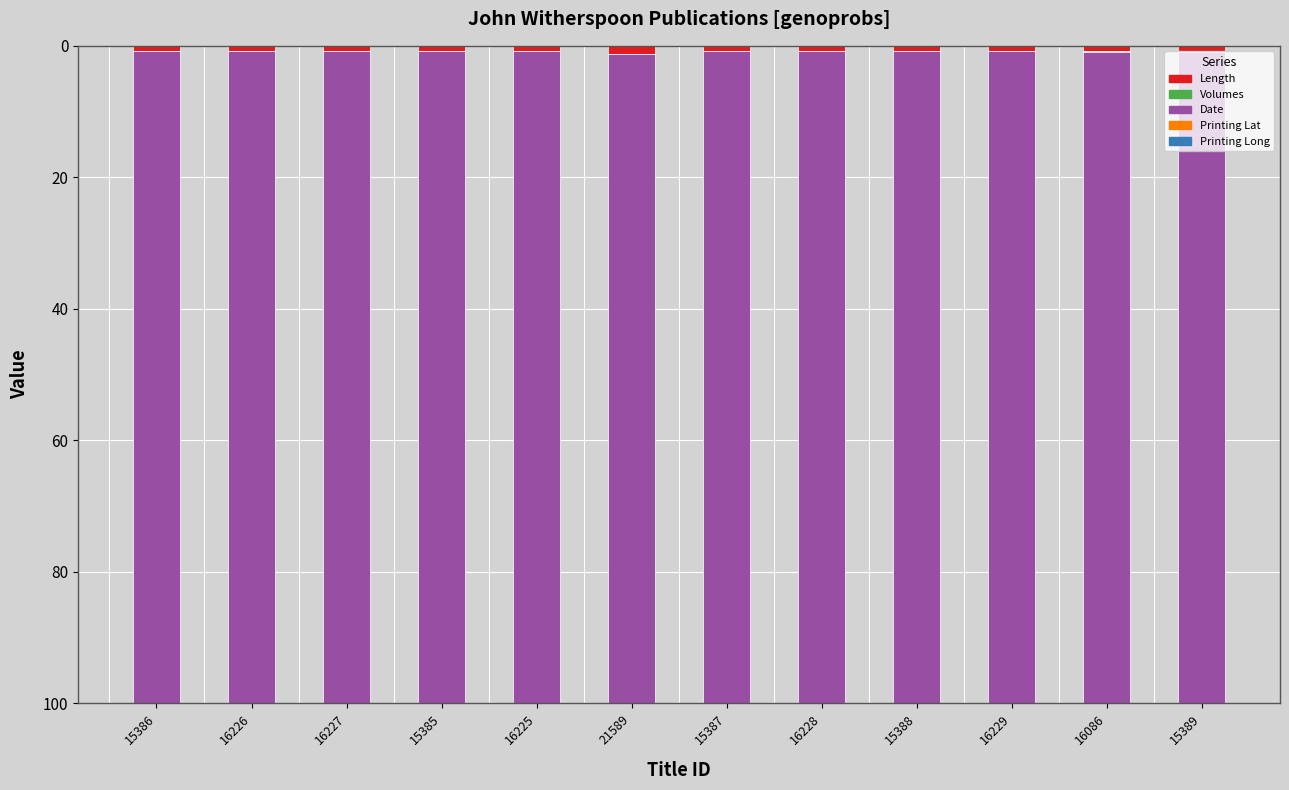

How many bars are there in each group?

5